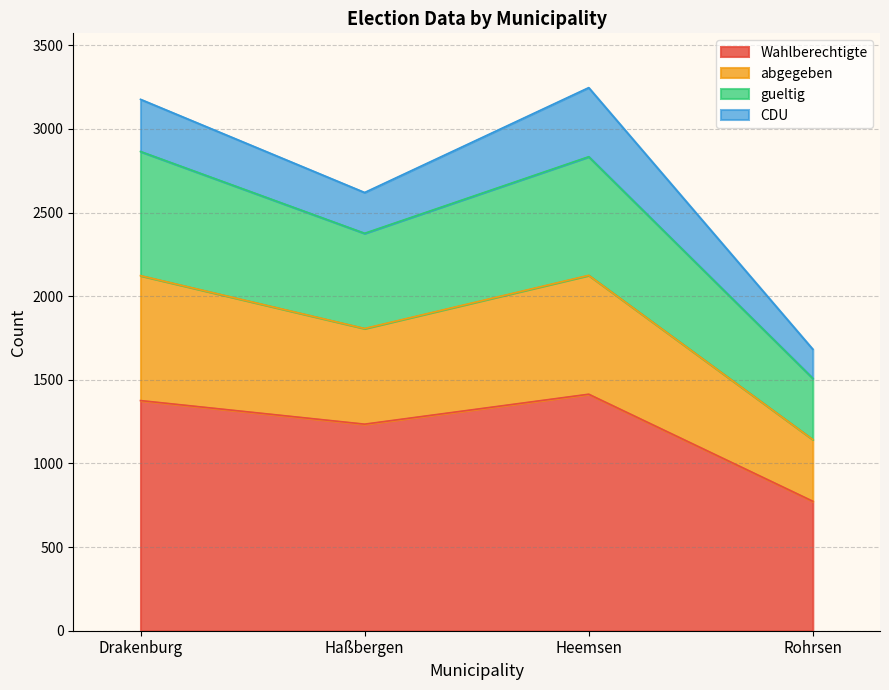

Is it true that Wahlberechtigte equals 774 at Rohrsen?

True